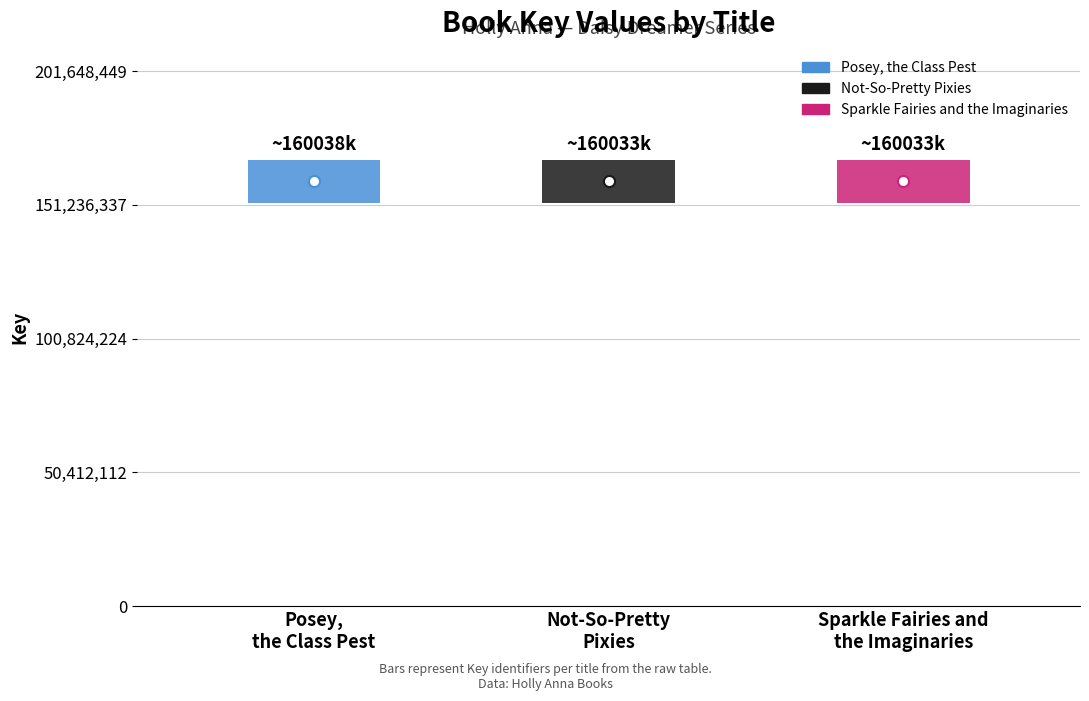

What is the label of the 1st point from the left?

Posey, the Class Pest